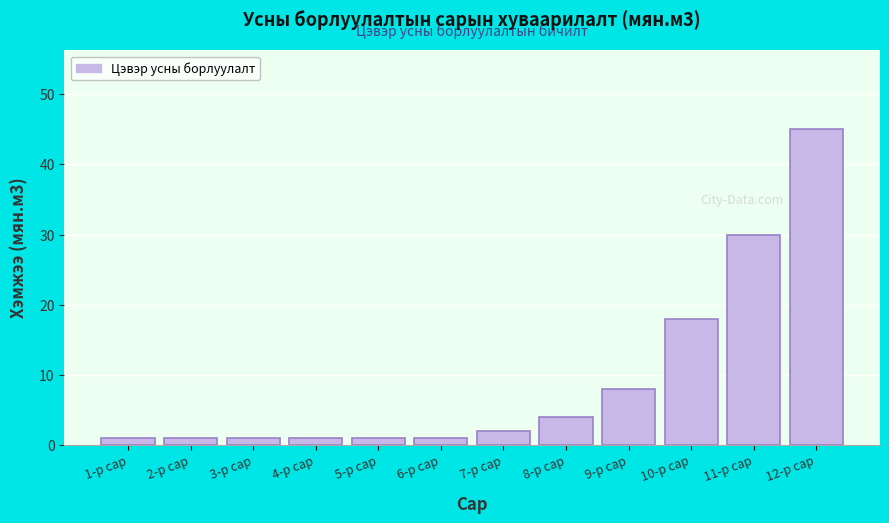

Reading left to right, list all the values displayed in this chart.

1-р сар=1	2-р сар=1	3-р сар=1	4-р сар=1	5-р сар=1	6-р сар=1	7-р сар=2	8-р сар=4	9-р сар=8	10-р сар=18	11-р сар=30	12-р сар=45